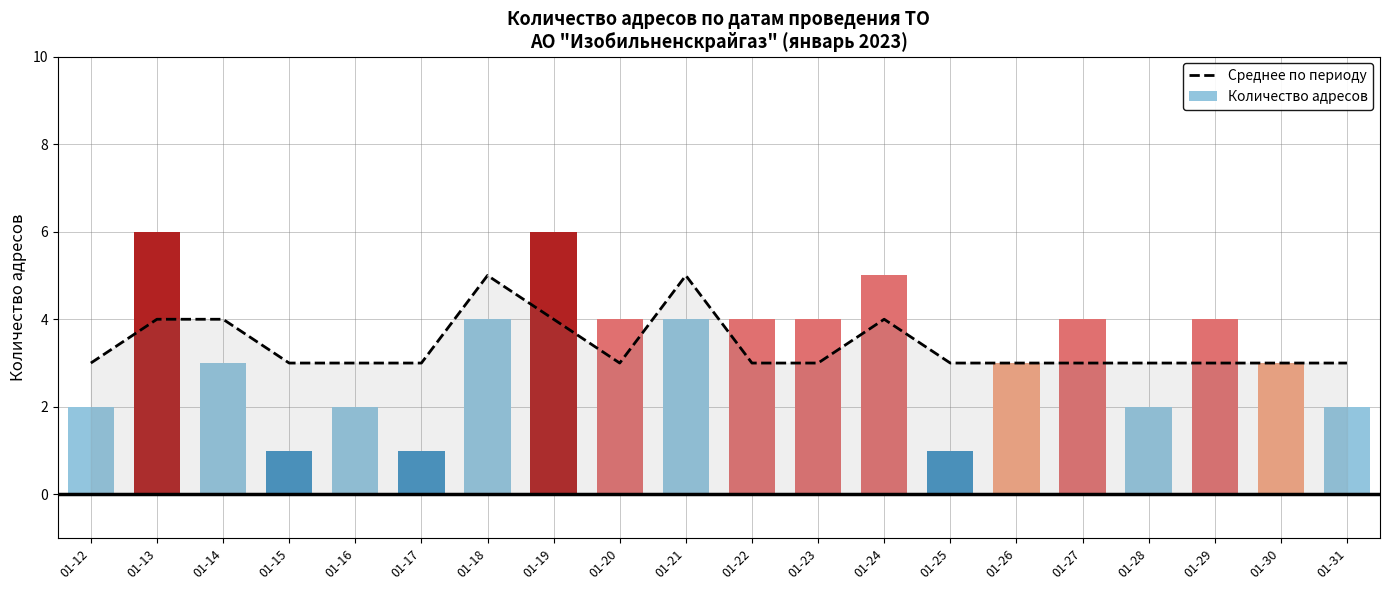

What is the value of the Среднее по периоду bar at the 2nd from the left?

4